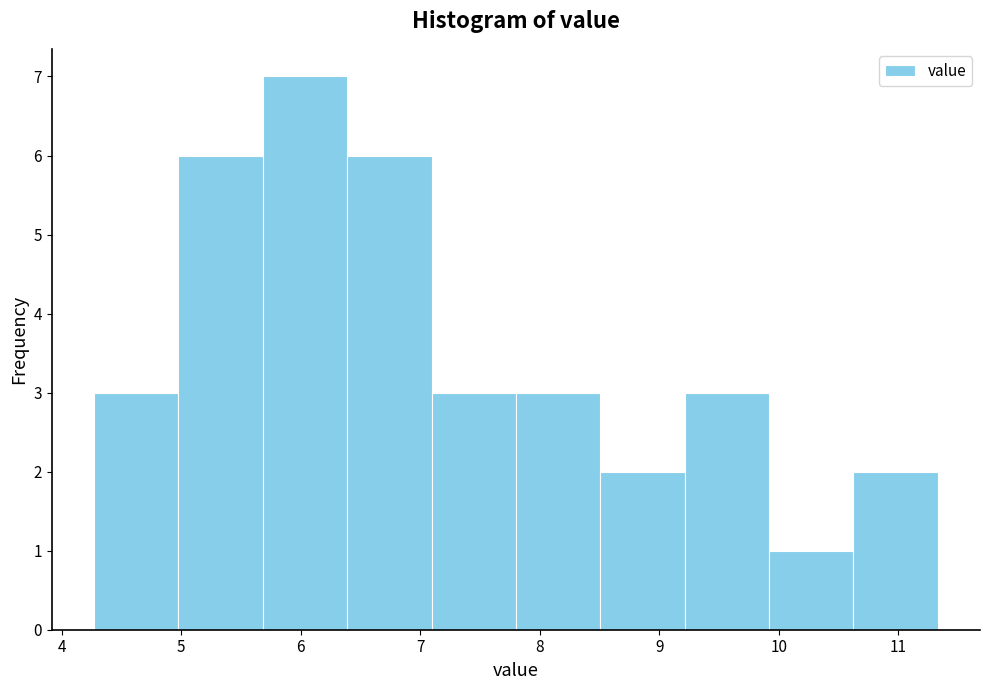

Over which range of the x-axis is the bar tallest?

5.7 to 6.4